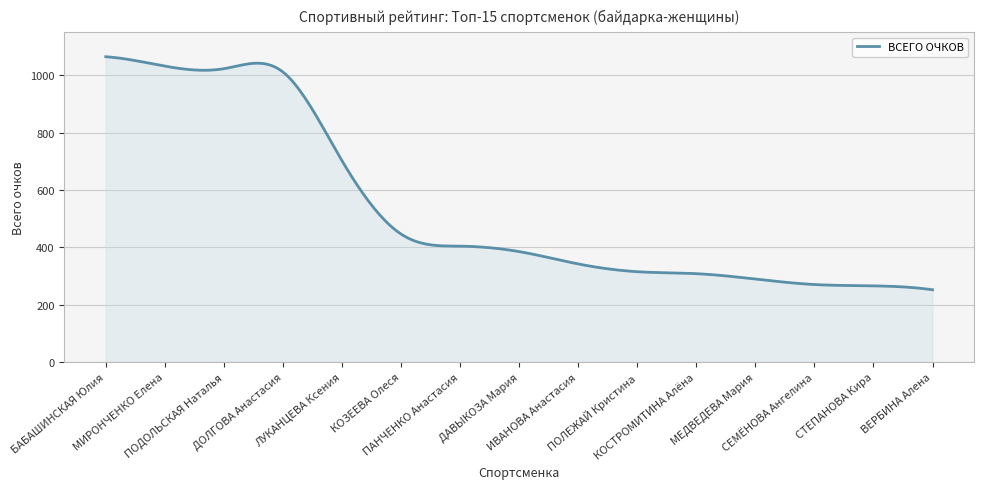

What is the maximum value shown in the chart?

1064.5